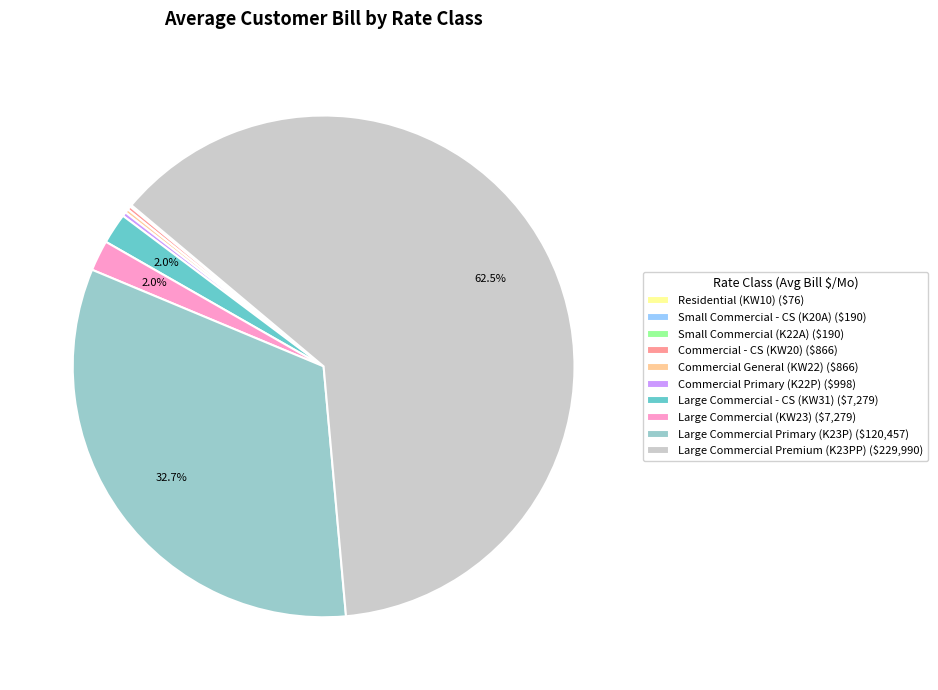

Does any single category account for the majority?

Yes